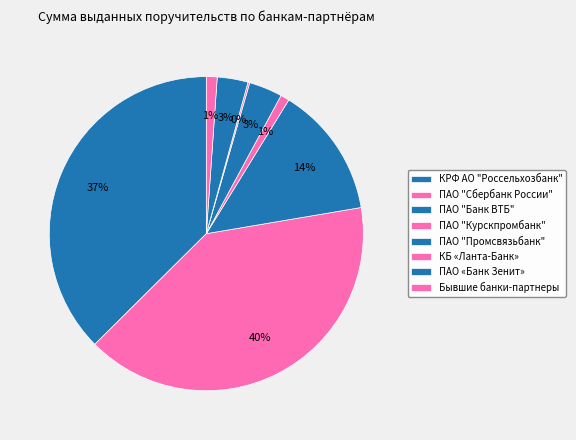

Approximately how many times larger is the value at ПАО «Банк Зенит» compared to ПАО "Промсвязьбанк"?

0.9